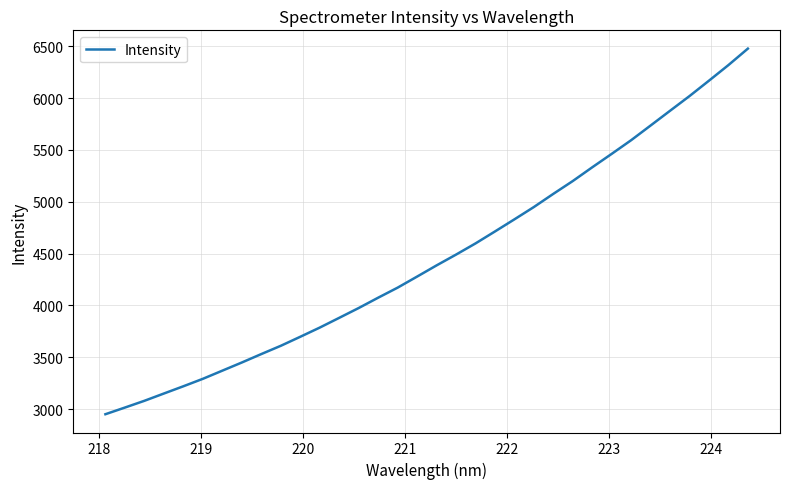

What is the difference between the maximum and minimum values?

3528.2